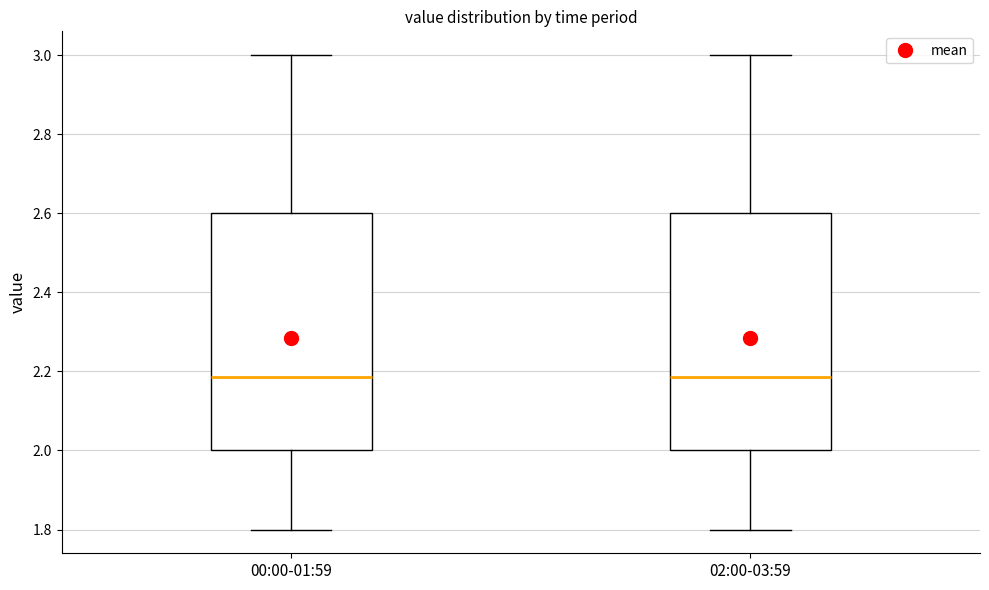

Where does the median line of the box for 00:00-01:59 sit on the y-axis? The values are not printed on the chart, so give them approximately, as read against the axis.

2.18